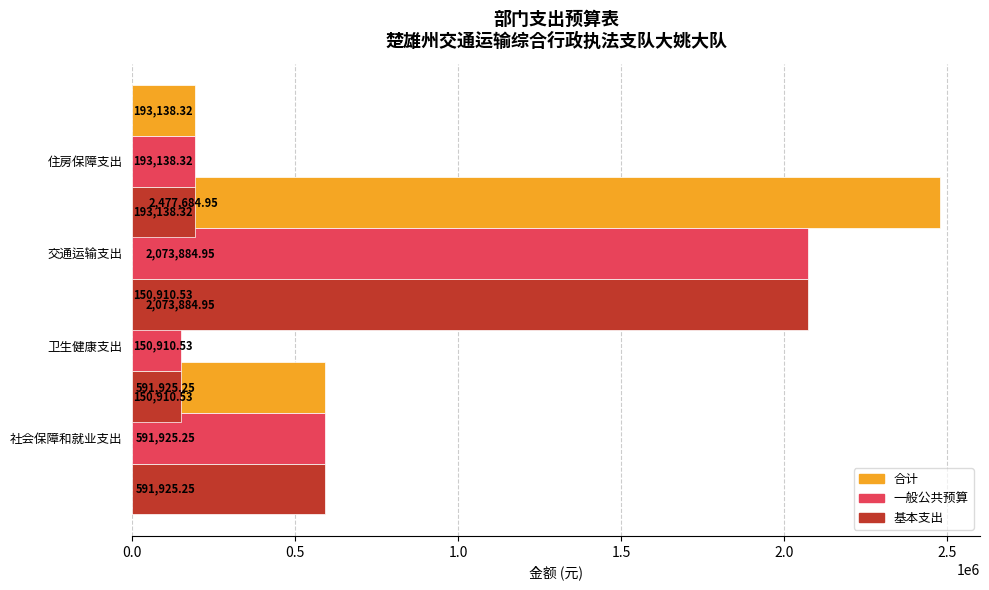

What are all the series names shown in the legend?

合计, 一般公共预算, 基本支出